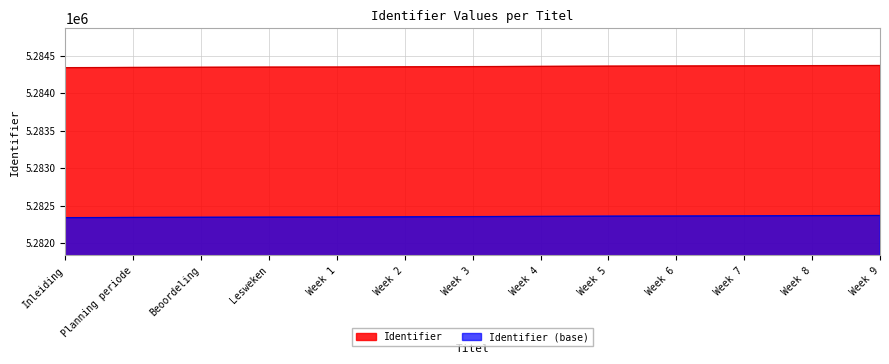

What value does the data have at Week 7?

5284362